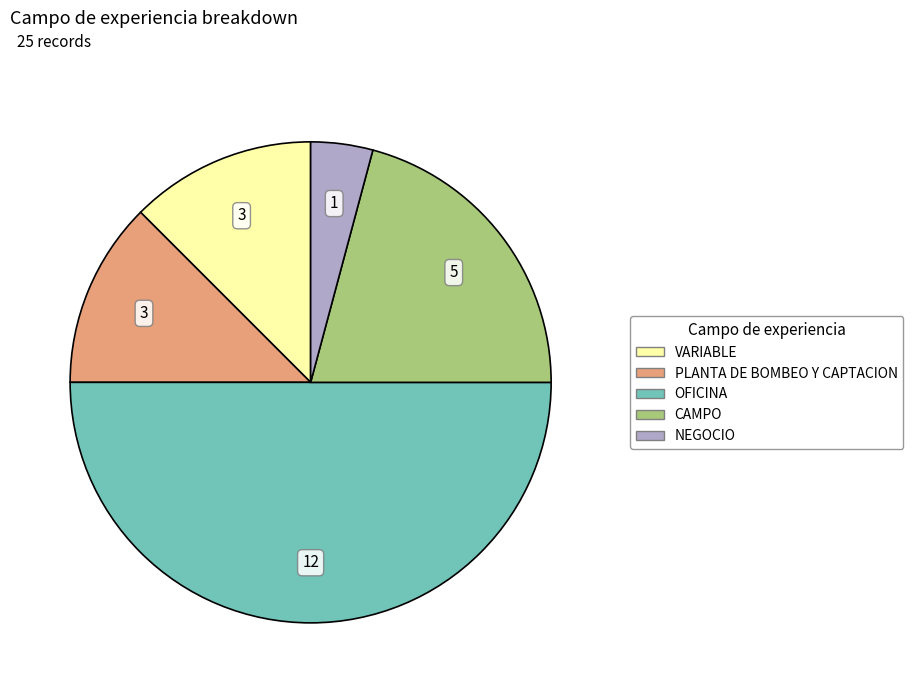

Combined, do NEGOCIO and CAMPO account for over 50%?

No